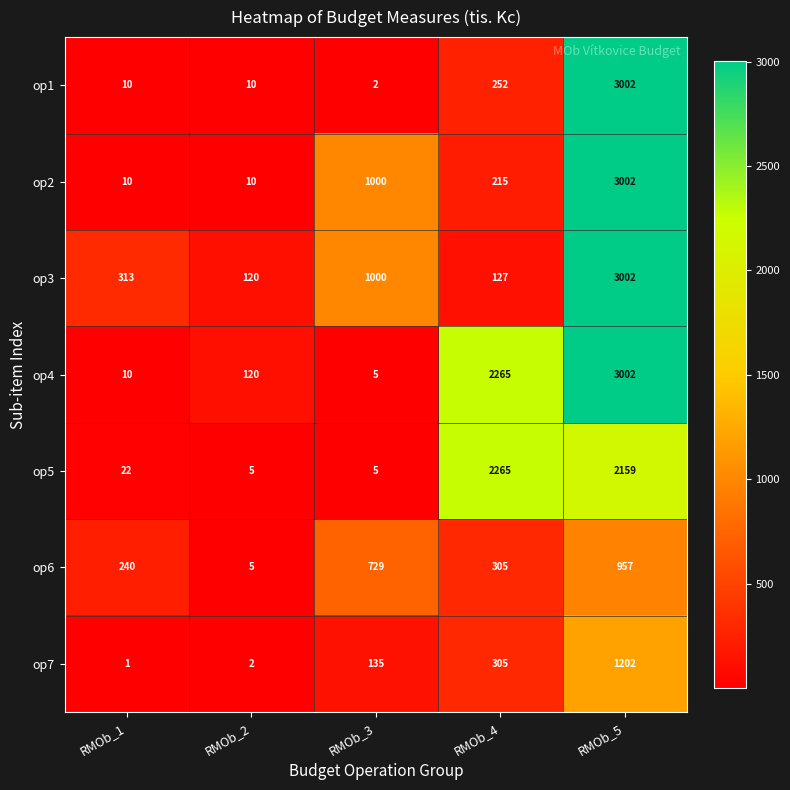

Which label corresponds to the smallest value in the chart?

RMOb_1